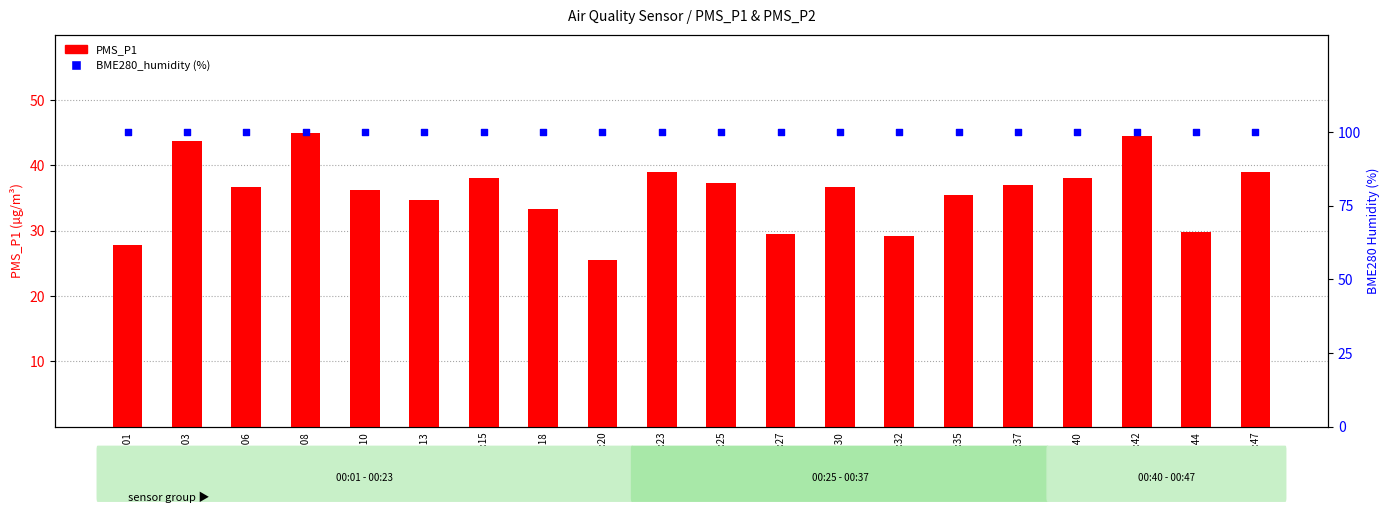

Which series has the largest total across all categories?

BME280_humidity (%)